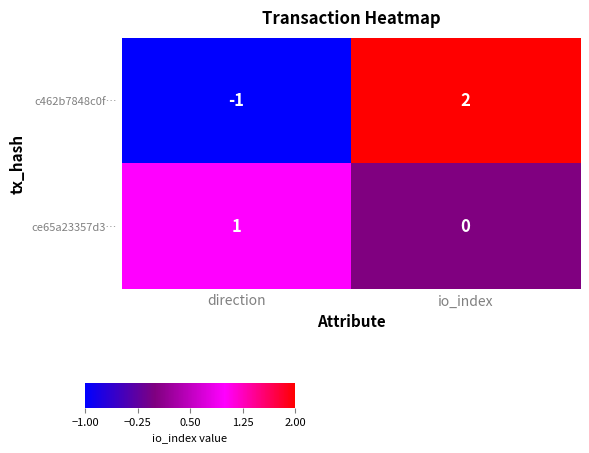

Rank the series by their maximum value, from highest to lowest.

c462b7848c0f…, ce65a23357d3…